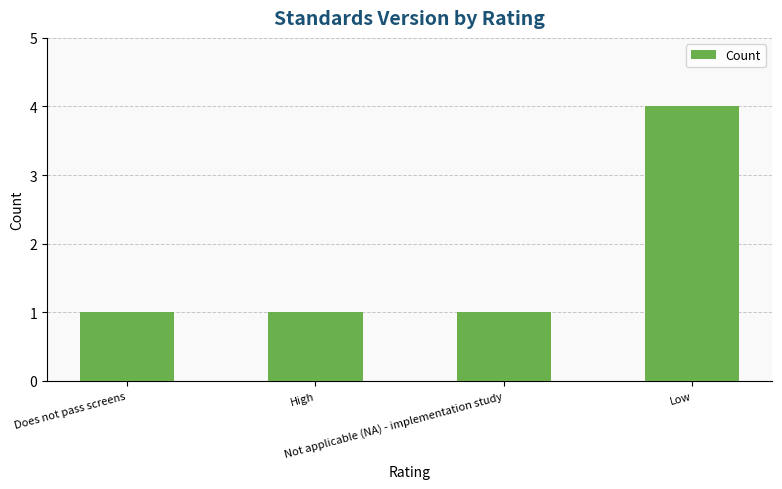

Reading left to right, what are all the values shown in this chart?

Does not pass screens=1	High=1	Not applicable (NA) - implementation study=1	Low=4